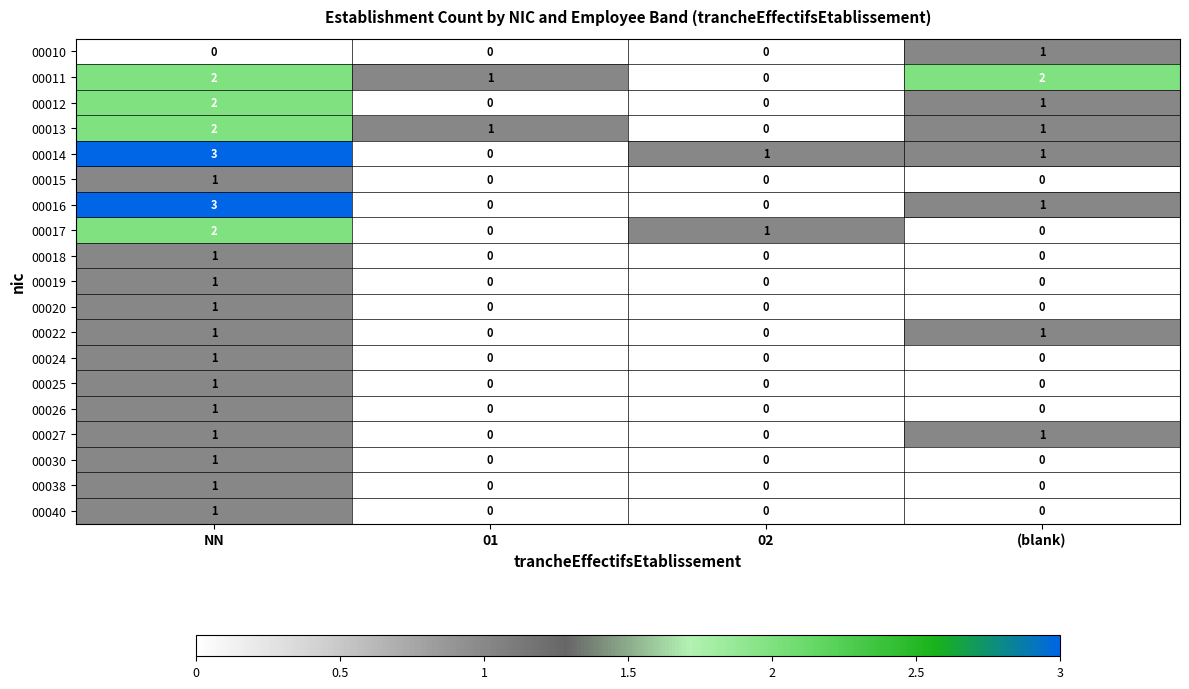

Which category has the highest value in the 00019 series?

NN